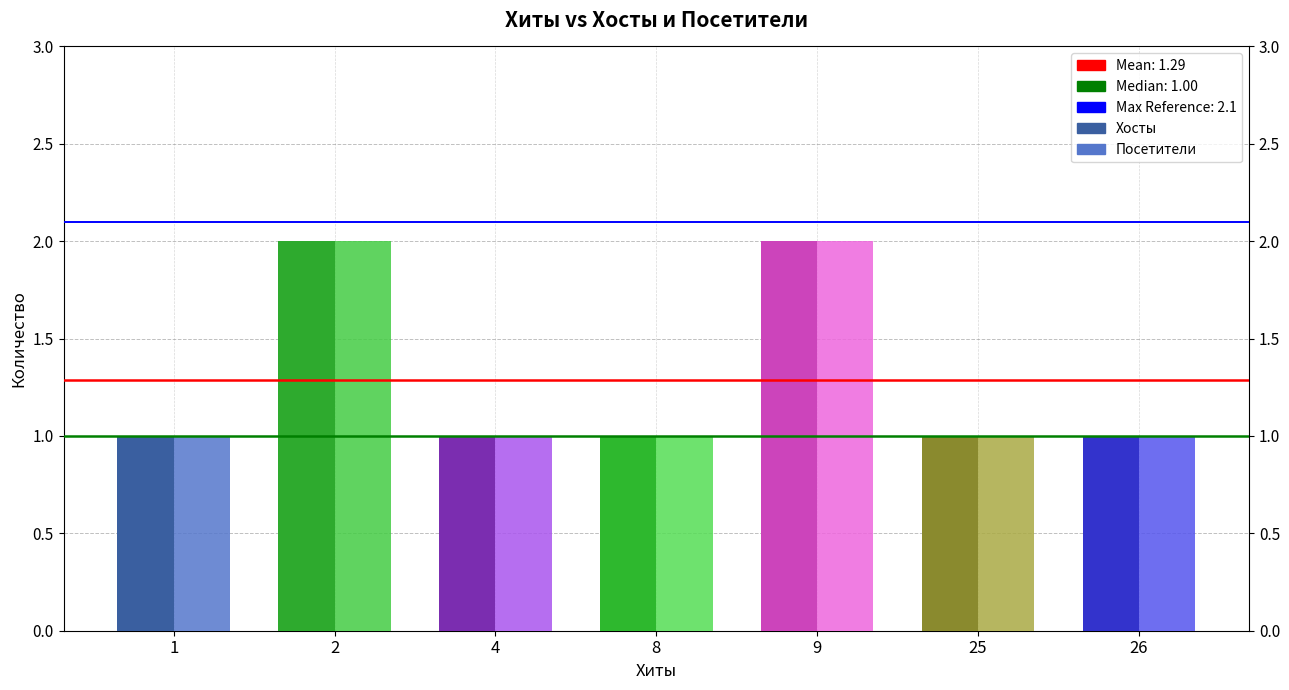

What is the sum of all Хосты values?

9